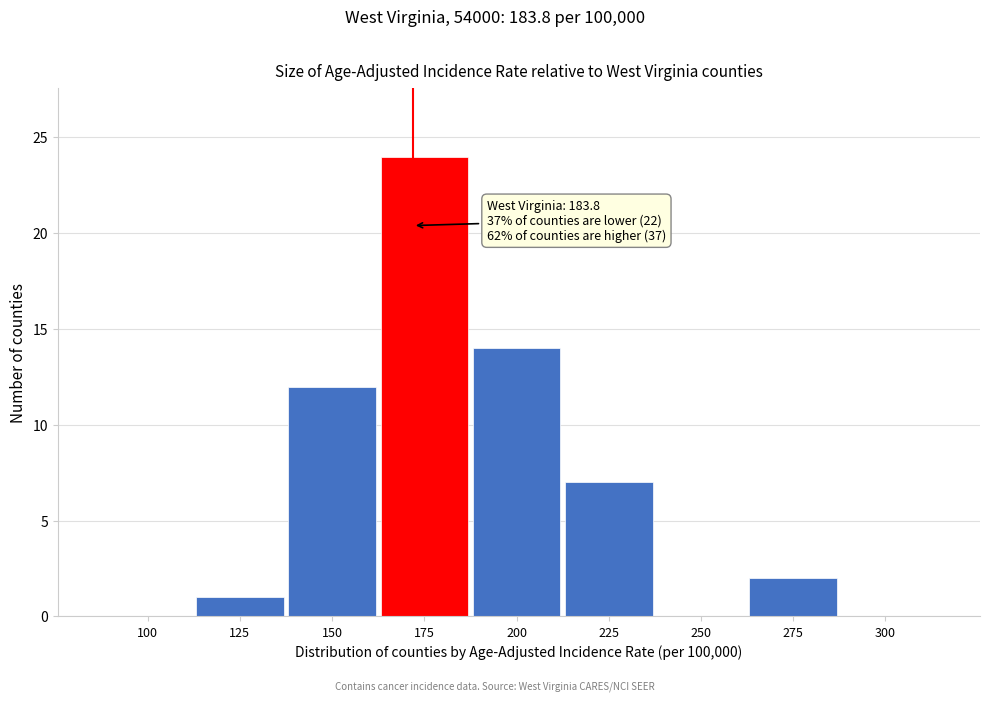

Reading left to right, transcribe all the data shown in this chart.

100=0	125=1	150=12	175=24	200=14	225=7	250=0	275=2	300=0